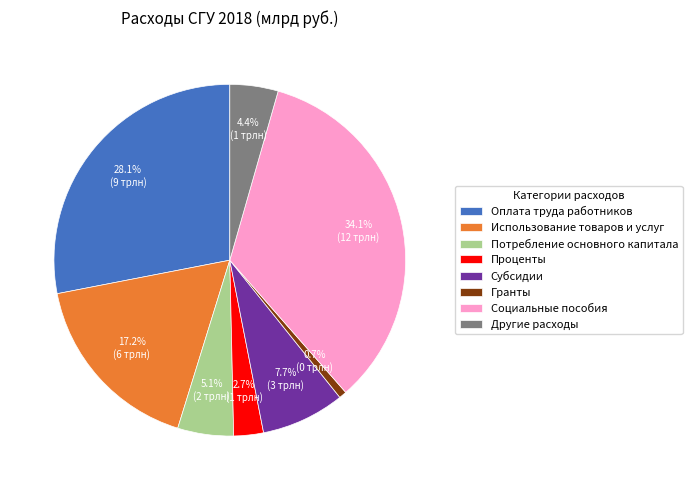

To the nearest percent, what is the average slice percentage?

12%